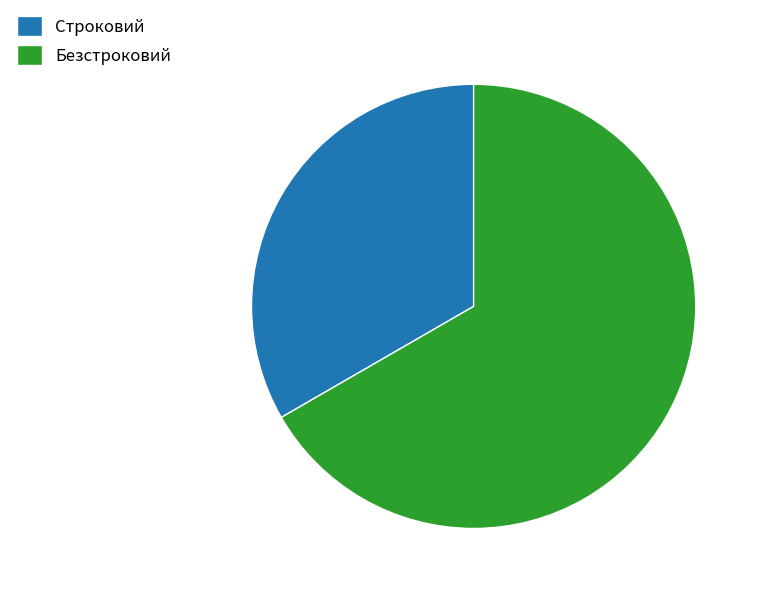

Count the number of slices in the pie.

2